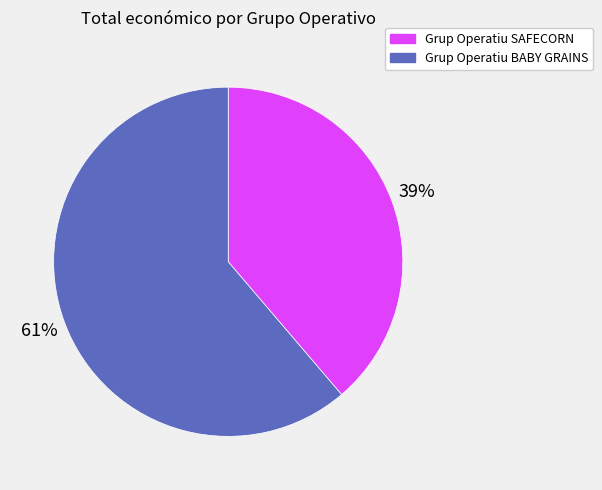

True or false: Grup Operatiu SAFECORN accounts for 30% of the total.

False